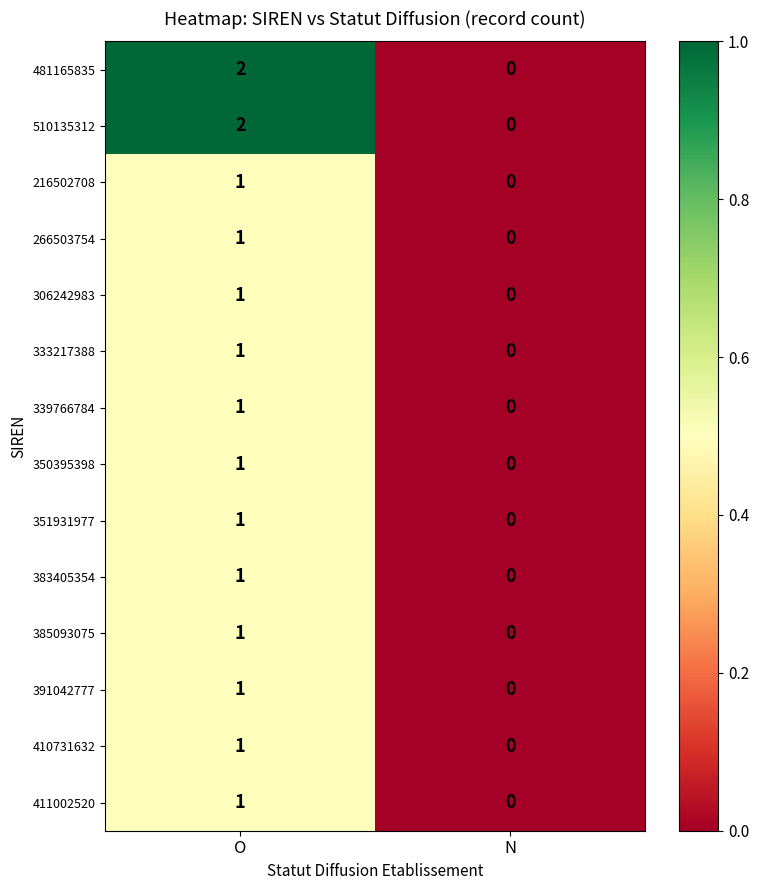

Rank the categories by 385093075 value from lowest to highest.

N, O